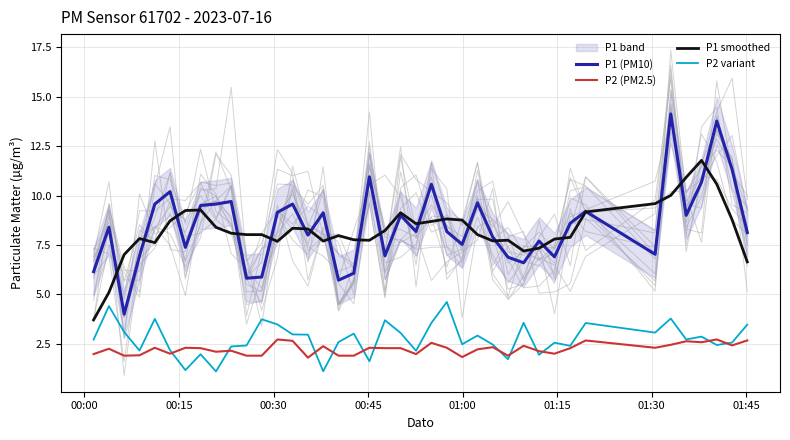

How many categories are shown in the chart?

40